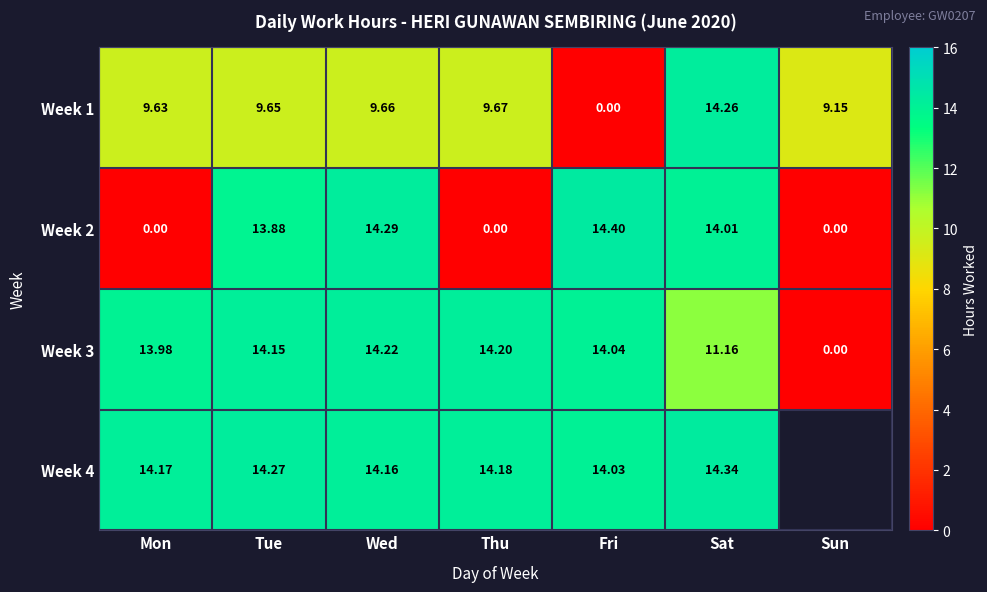

Where is Week 3 nearest to the value 7?

Sat